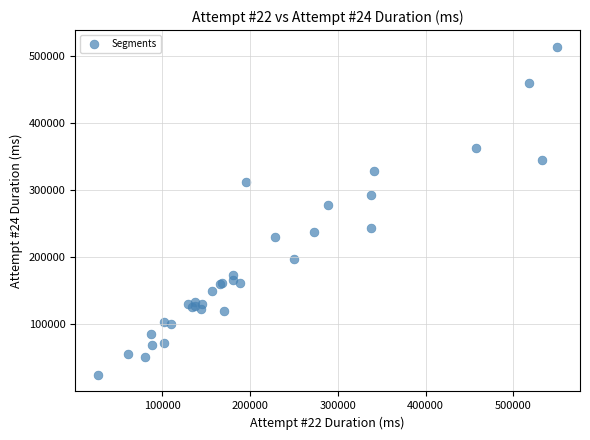

What Y value in the scatter plot is closest to 269703?

278010